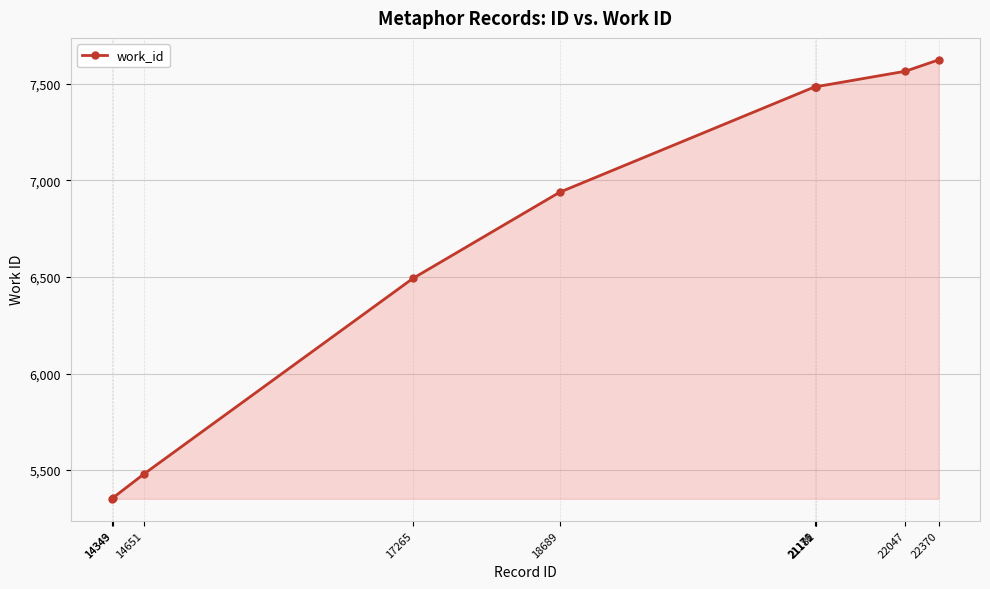

What is the value of the 4th point from the left?

6493